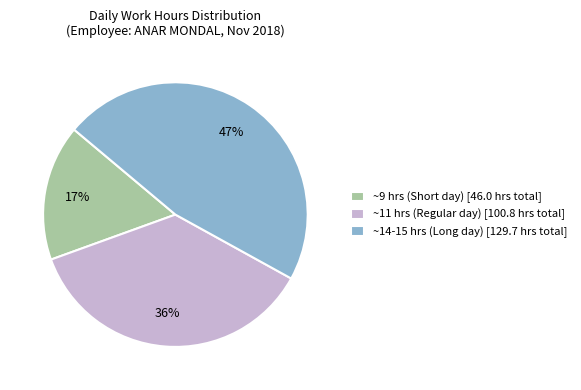

To the nearest percent, what is the difference between the largest and smallest slice percentages?

30%